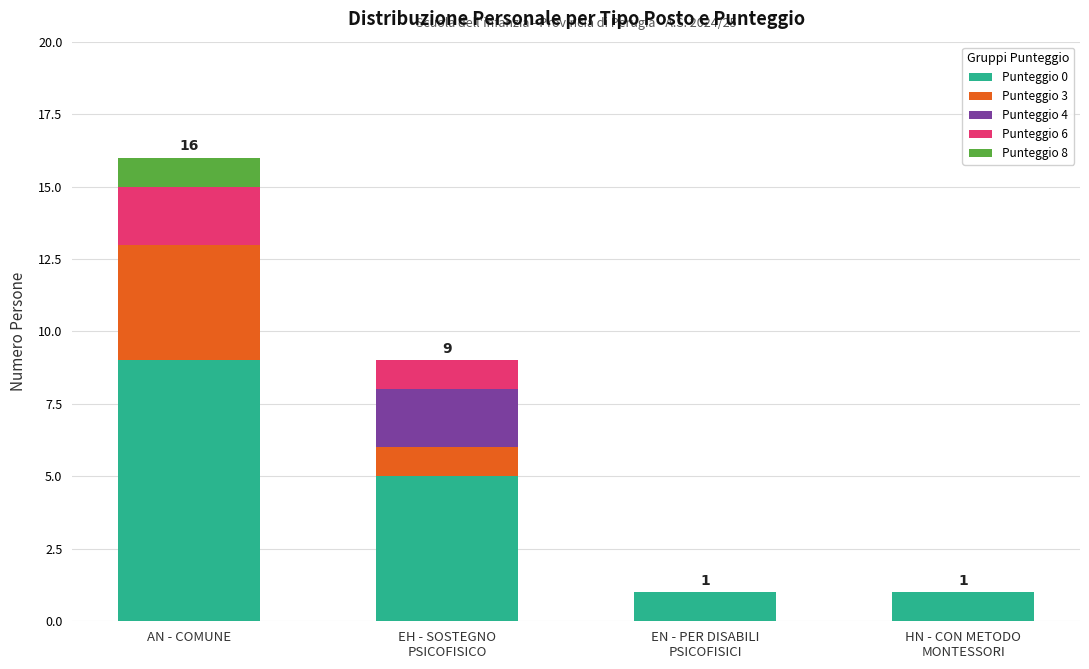

What are all the series names shown in the legend?

Punteggio 0, Punteggio 3, Punteggio 4, Punteggio 6, Punteggio 8